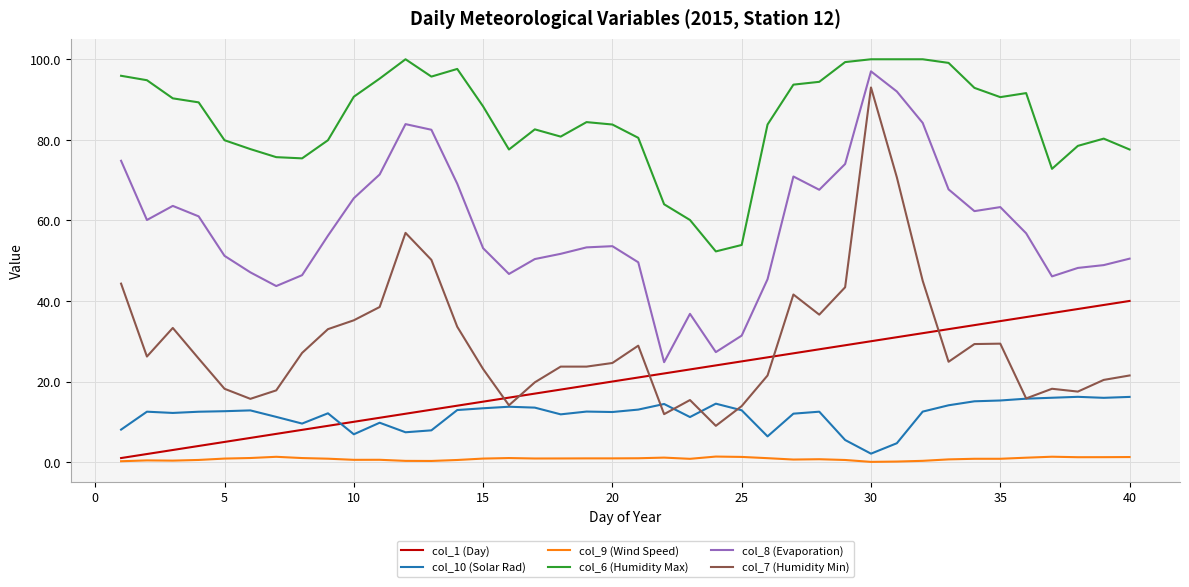

True or false: col_9 (Wind Speed) and col_7 (Humidity Min) intersect in this chart.

False